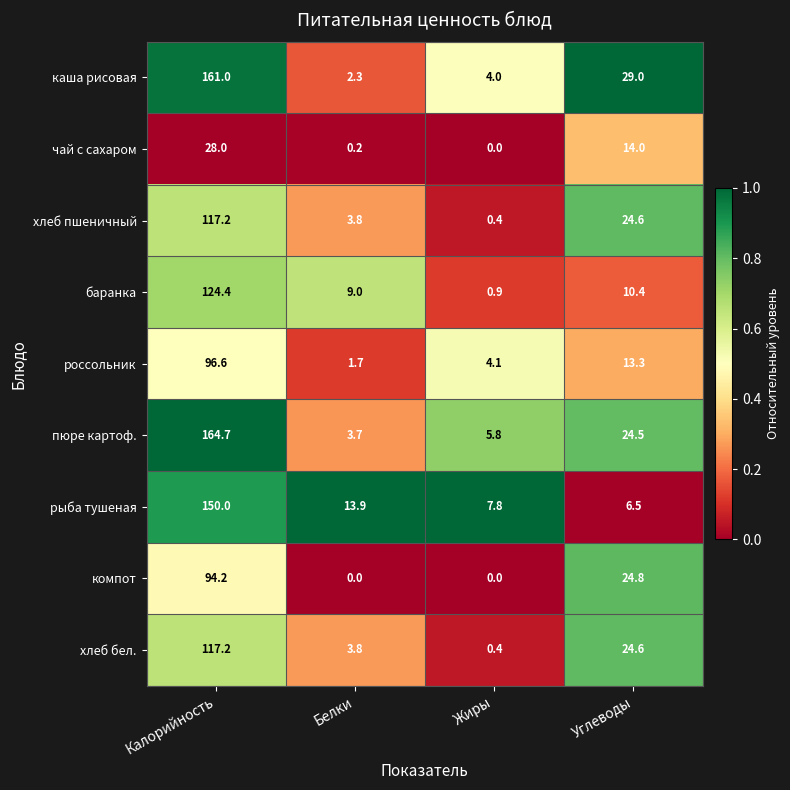

What is the lowest value of the хлеб бел. series?

0.4